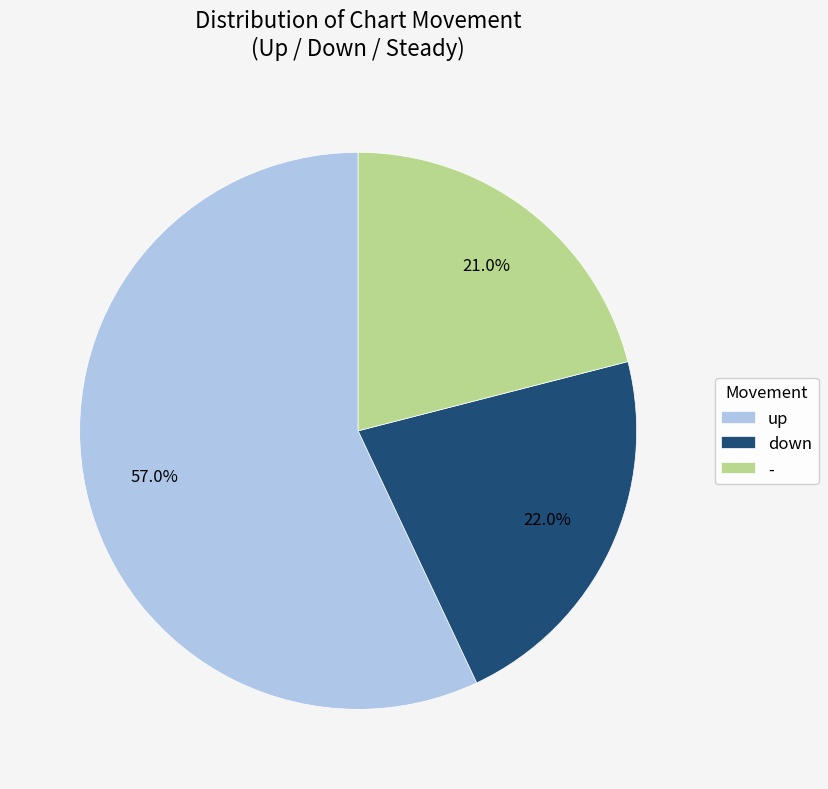

Which slice is the largest?

up